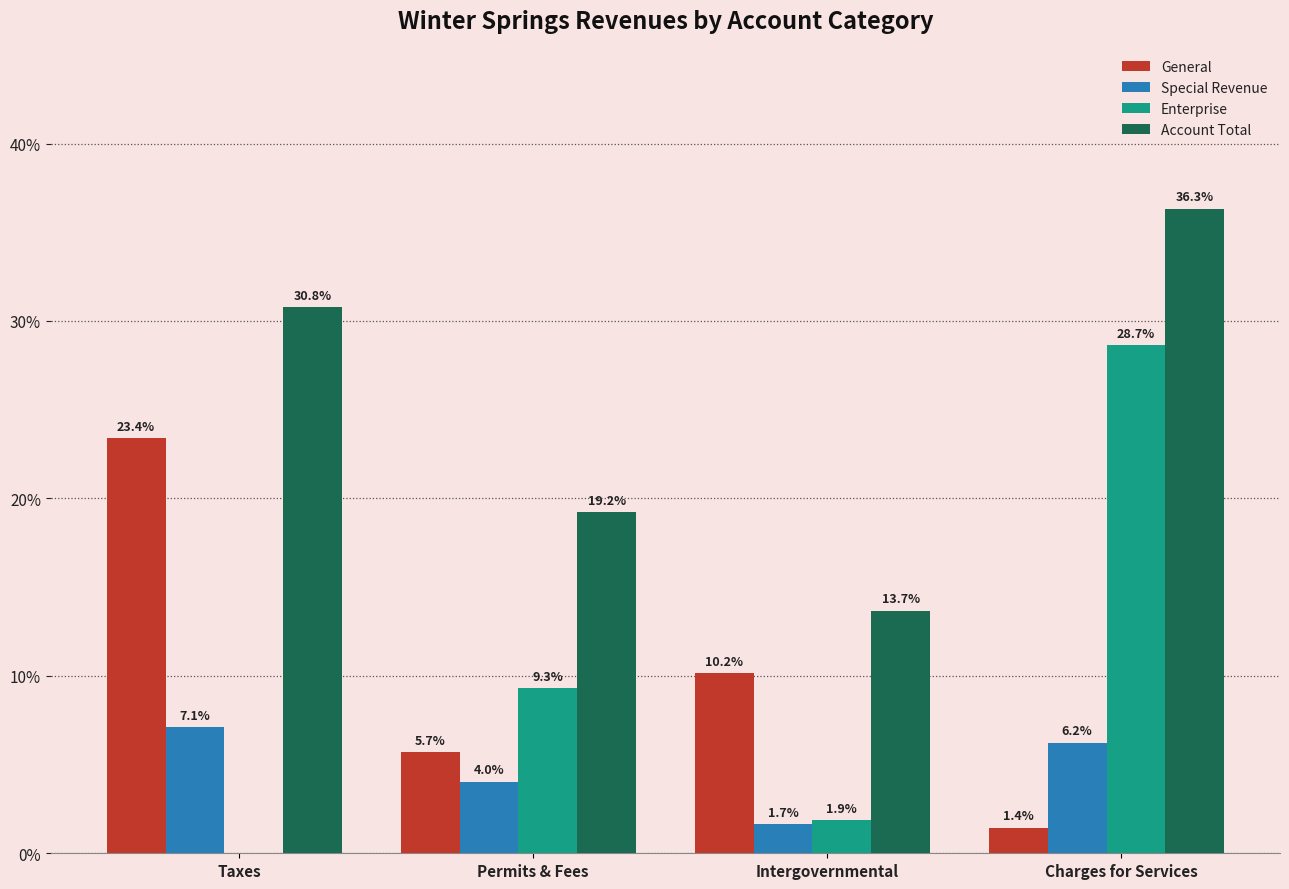

Are the bars horizontal?

No